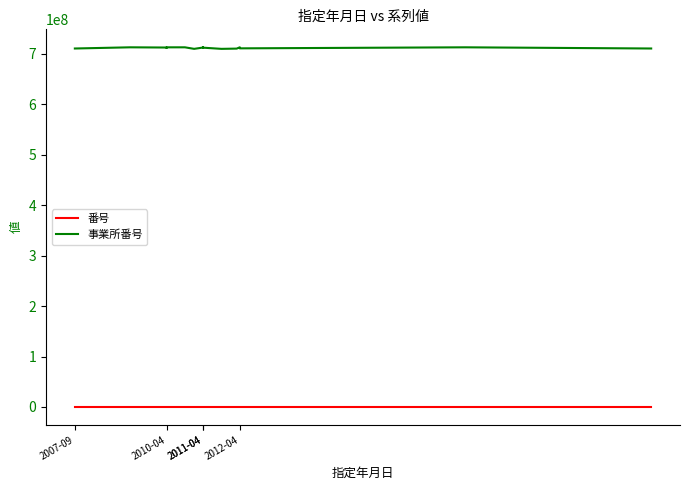

Which series has the largest total across all categories?

事業所番号